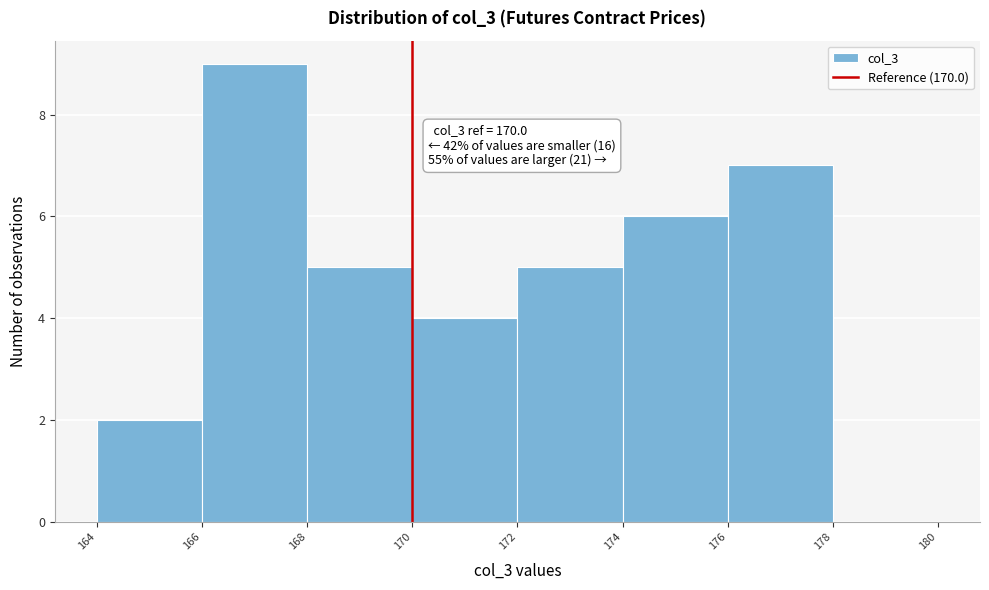

Which range on the x-axis has the tallest bar?

166 to 168